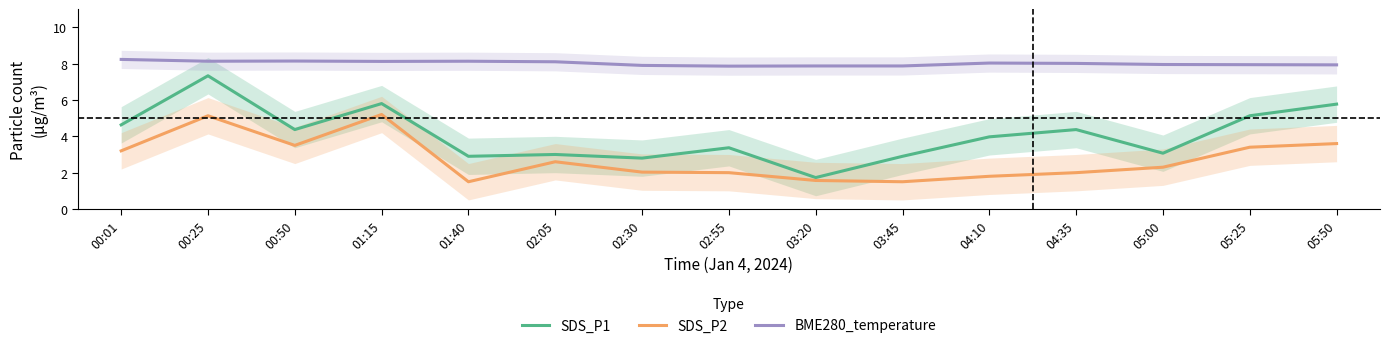

How many distinct data groups are displayed?

3